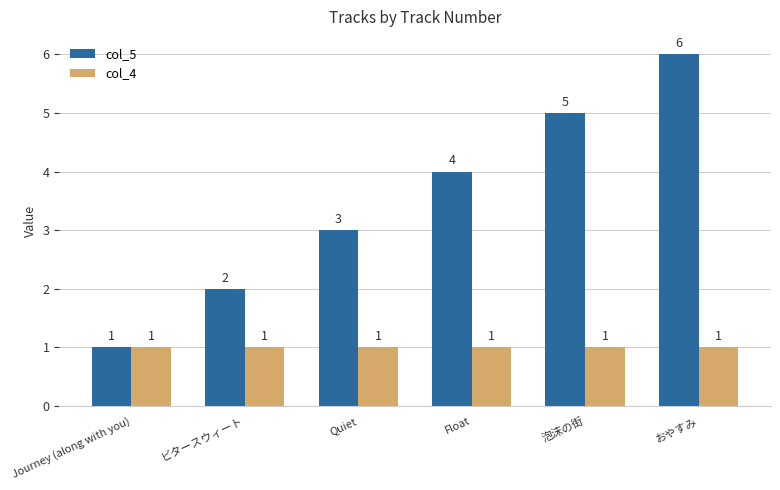

What is the sum of the col_4 values at Quiet and ビタースウィート?

2